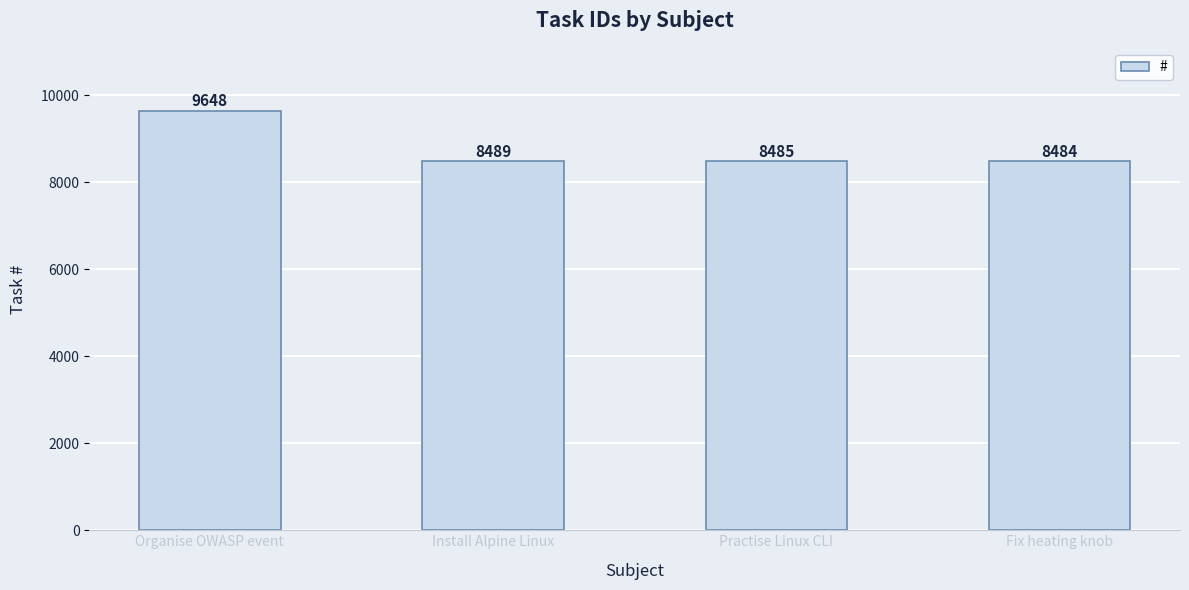

What is the minimum value shown in the chart?

8484